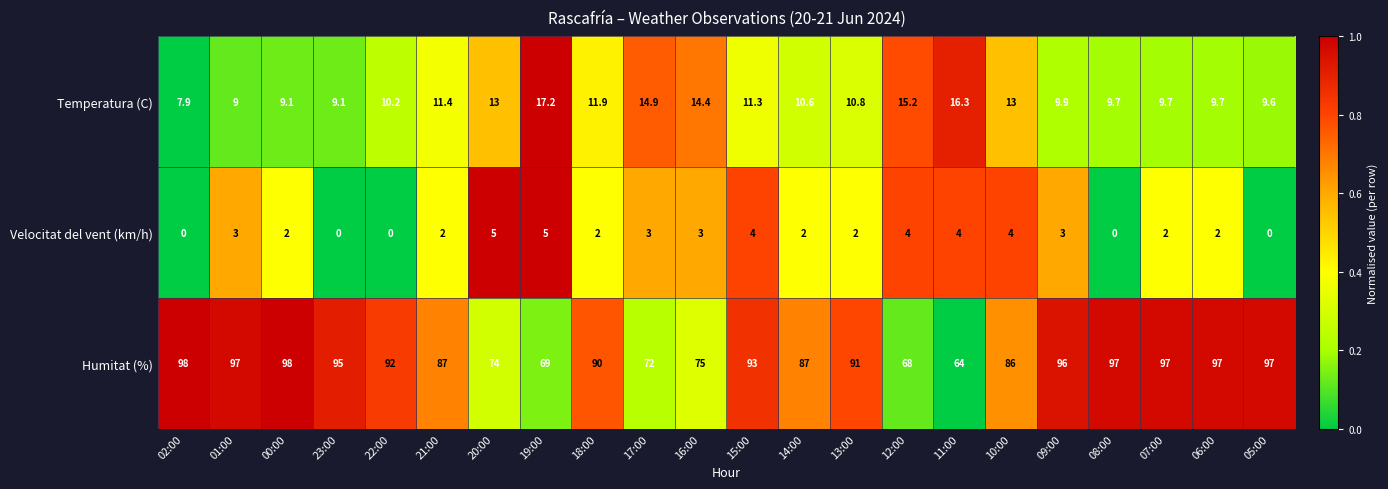

List the series in order of their peak value, lowest first.

Velocitat del vent (km/h), Temperatura (C), Humitat (%)